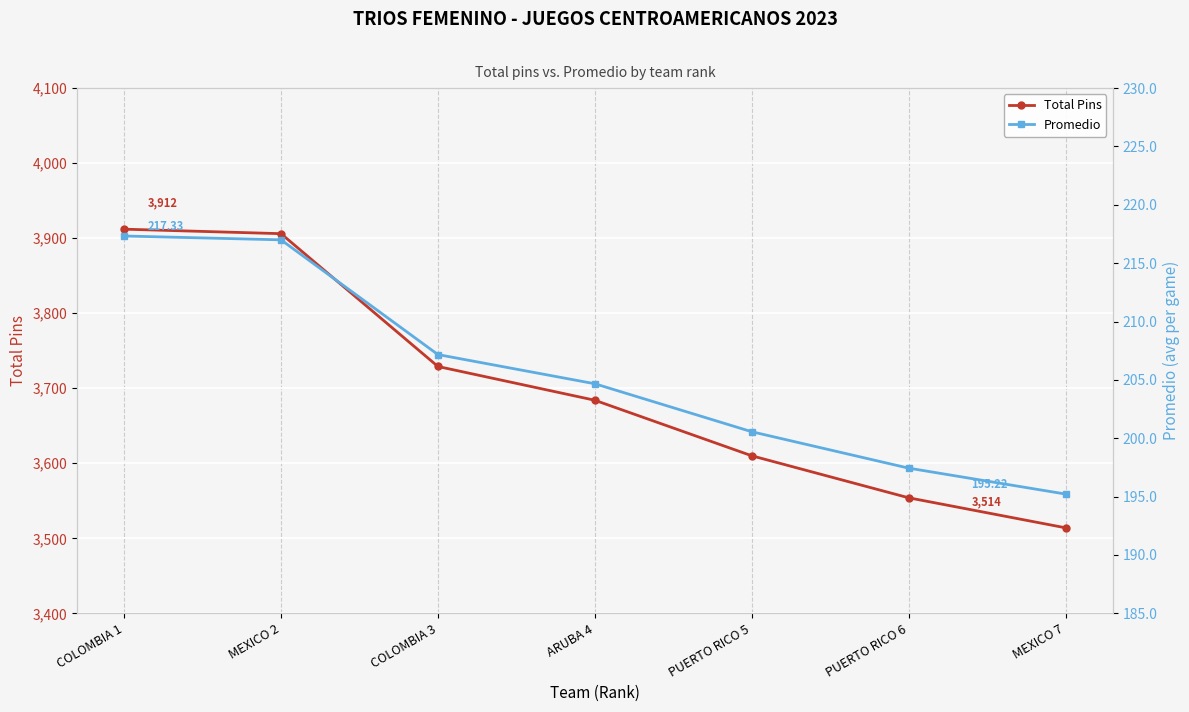

At which category is the sum across all series the highest?

COLOMBIA 1